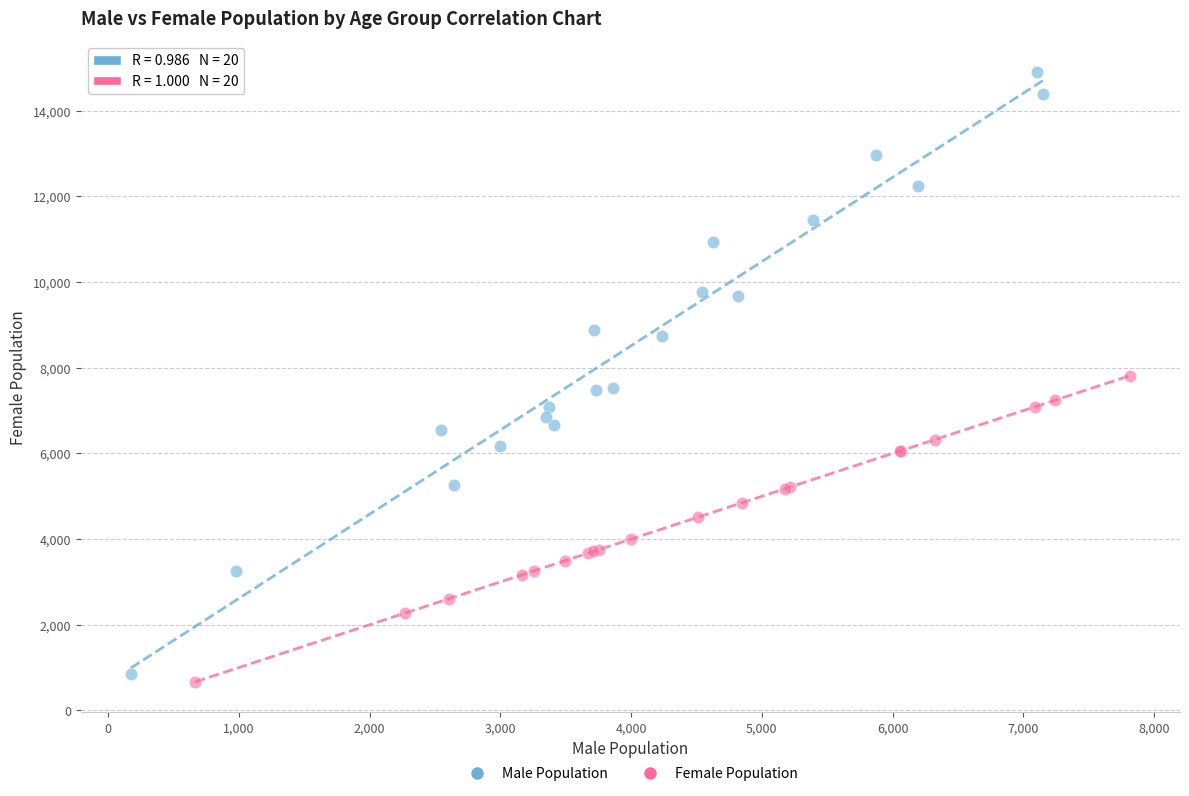

Which series has the widest spread of Y values?

Male Population